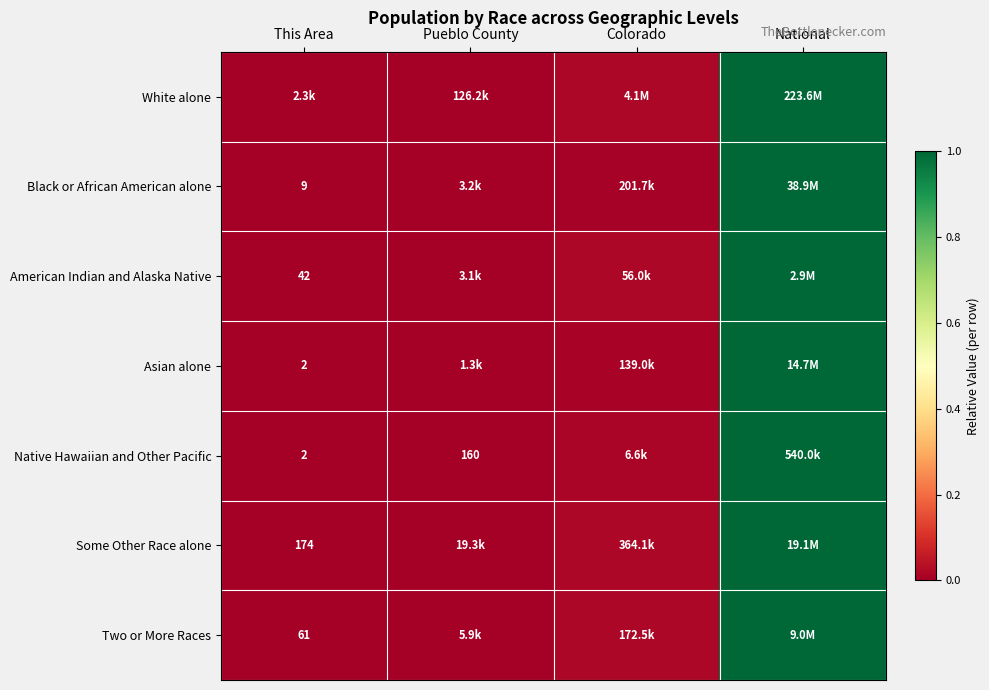

Which category has the highest value across all series?

National